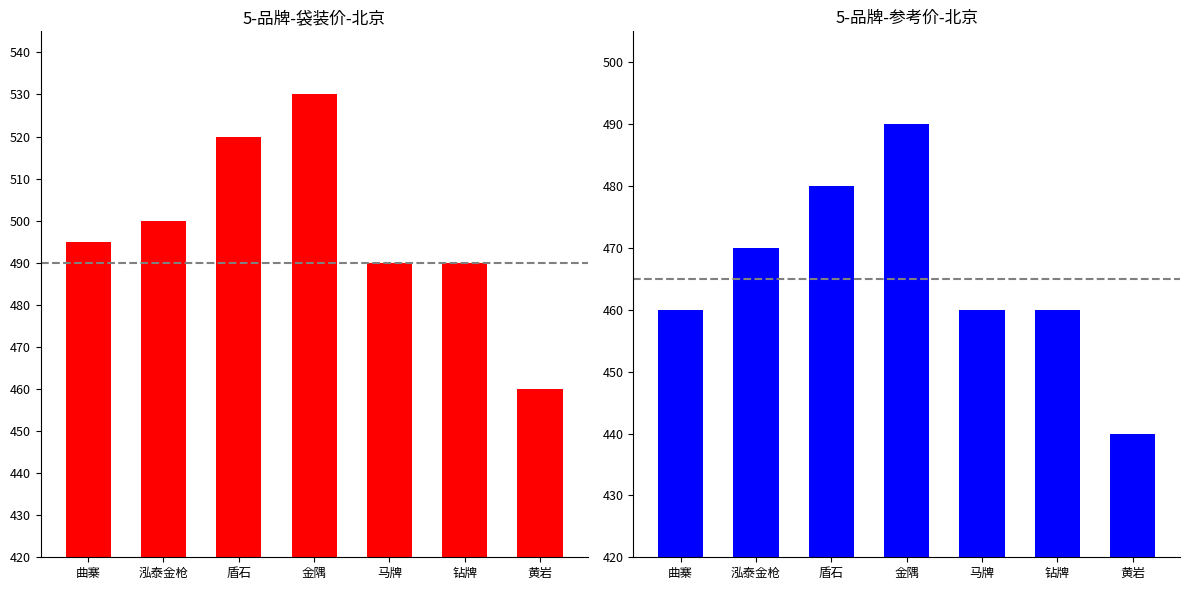

Which series has the widest spread of values?

袋装价